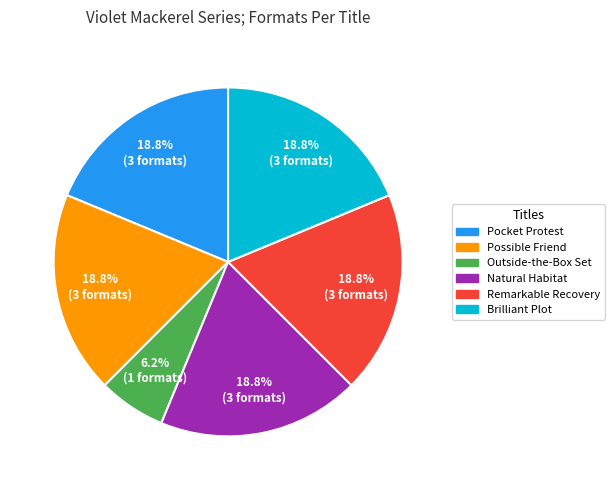

Does any single category account for the majority?

No